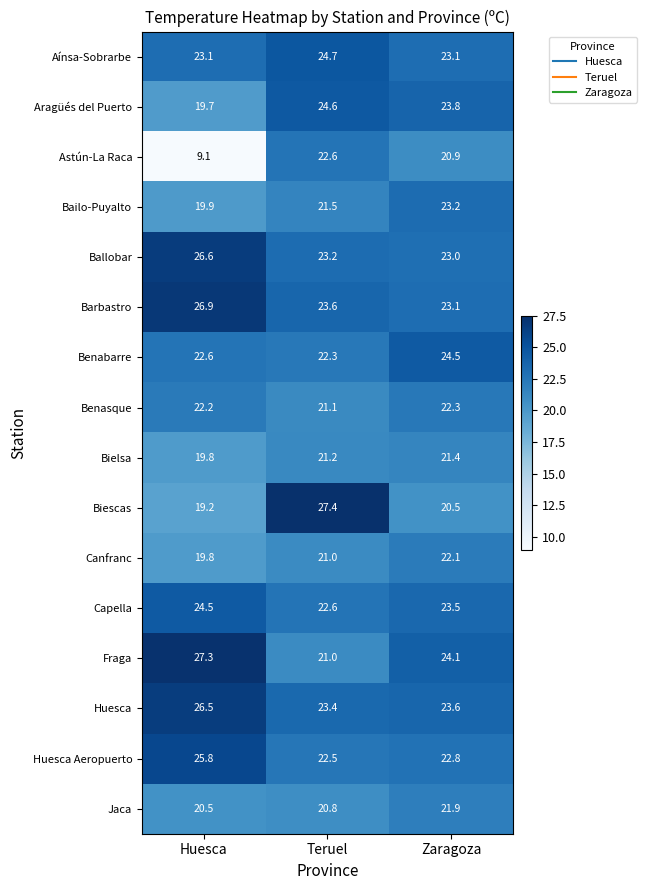

Which series has the widest spread of values?

Astún-La Raca